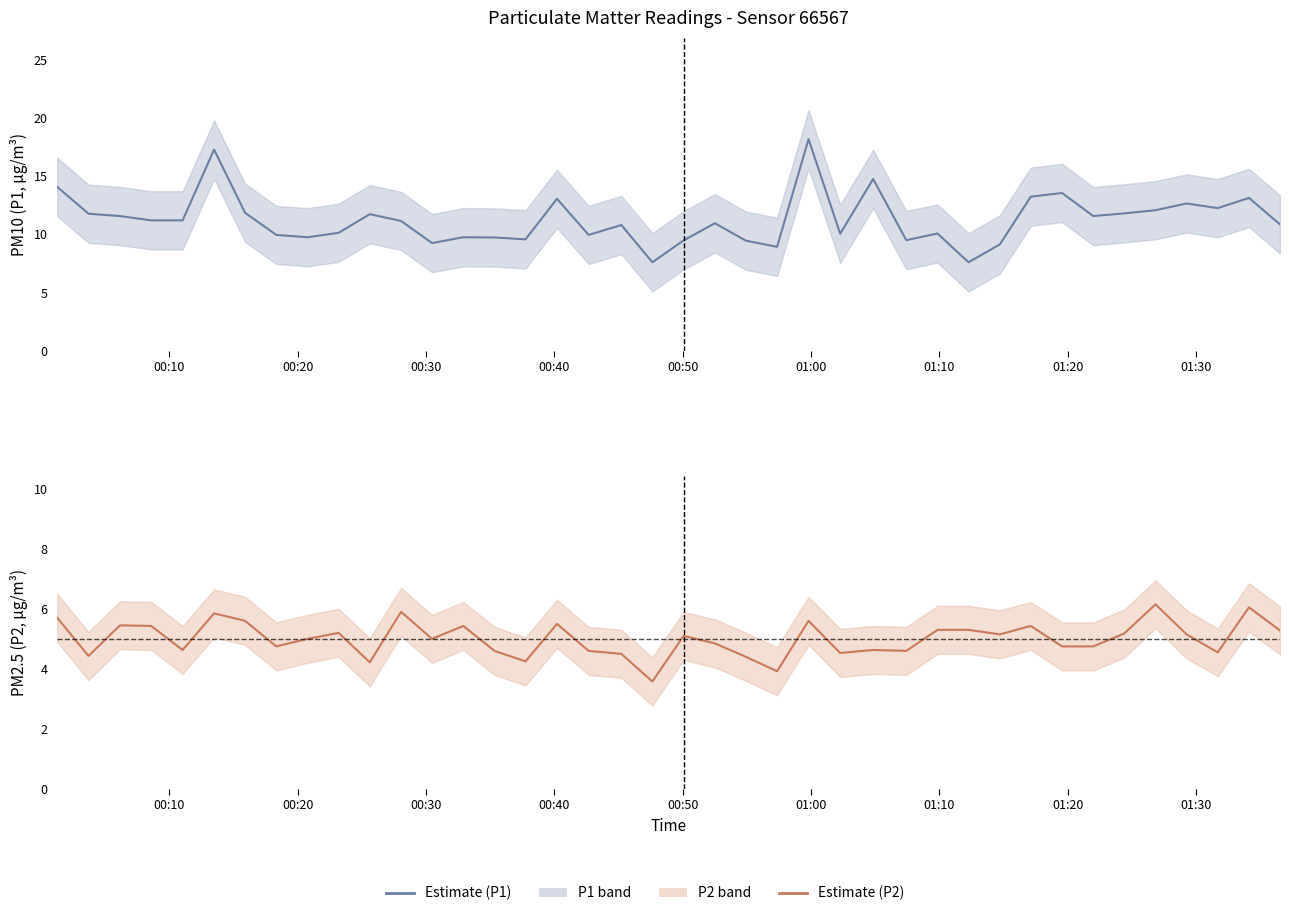

True or false: P2 and P1 cross at least once.

False